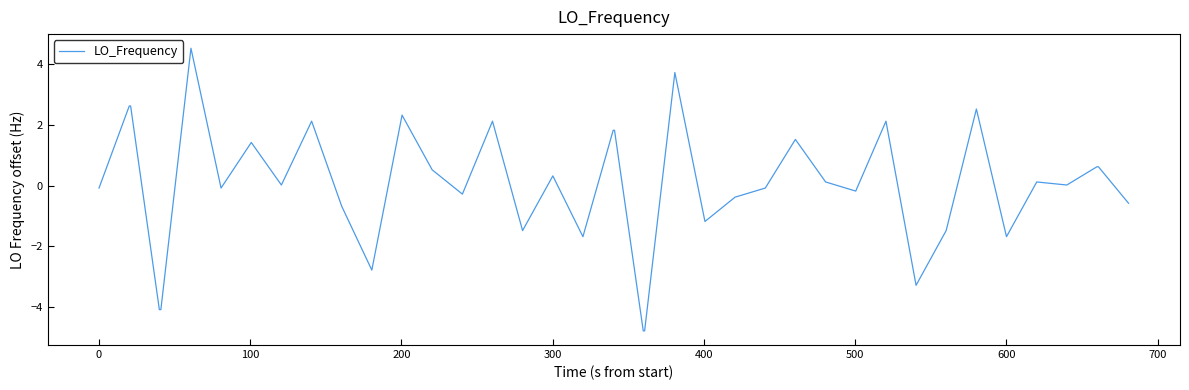

What is the difference between the maximum and minimum values?

9.3